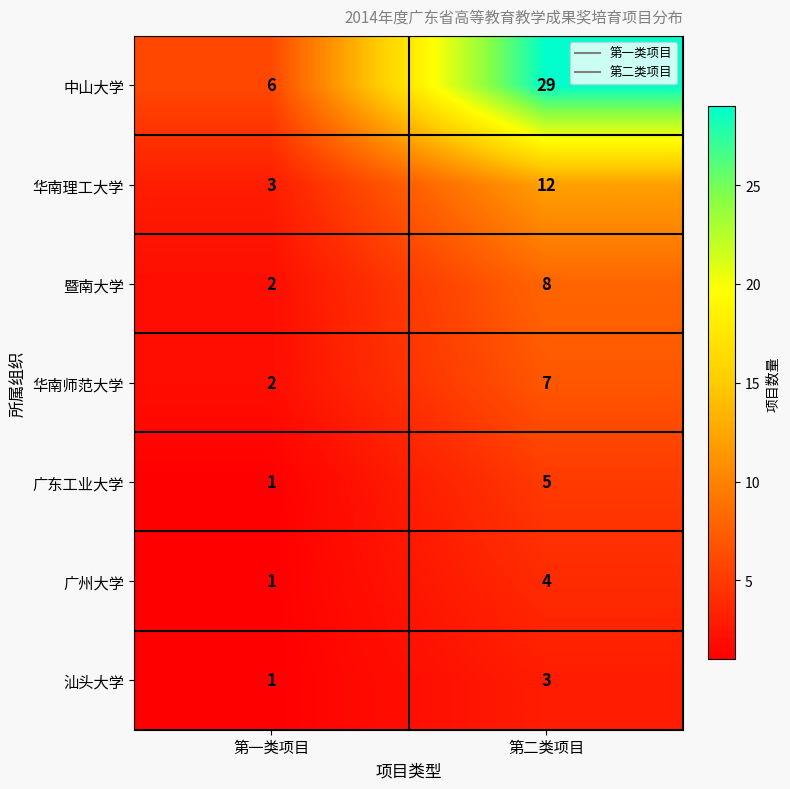

Between 第一类项目 and 第二类项目, which series saw the biggest shift?

中山大学